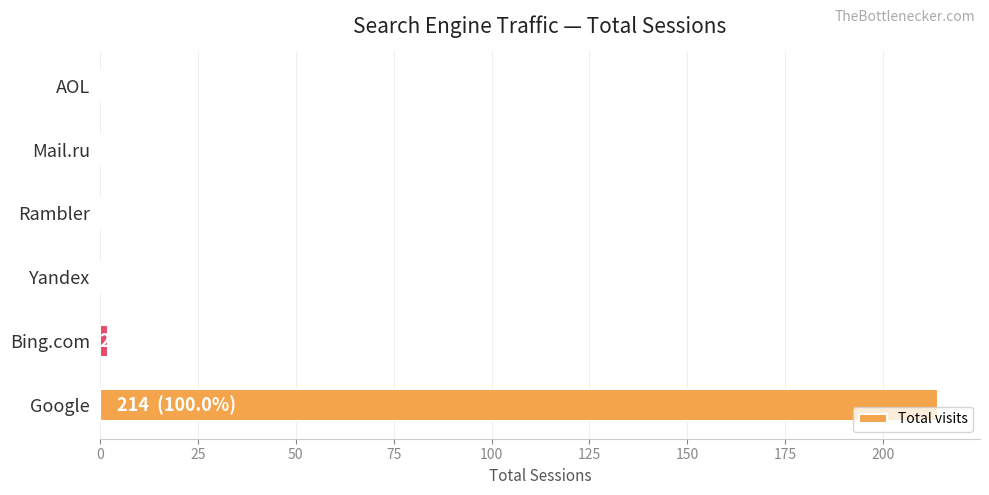

Reading bottom to top, extract all data points from this chart.

Google=214	Bing.com=2	Yandex=0	Rambler=0	Mail.ru=0	AOL=0